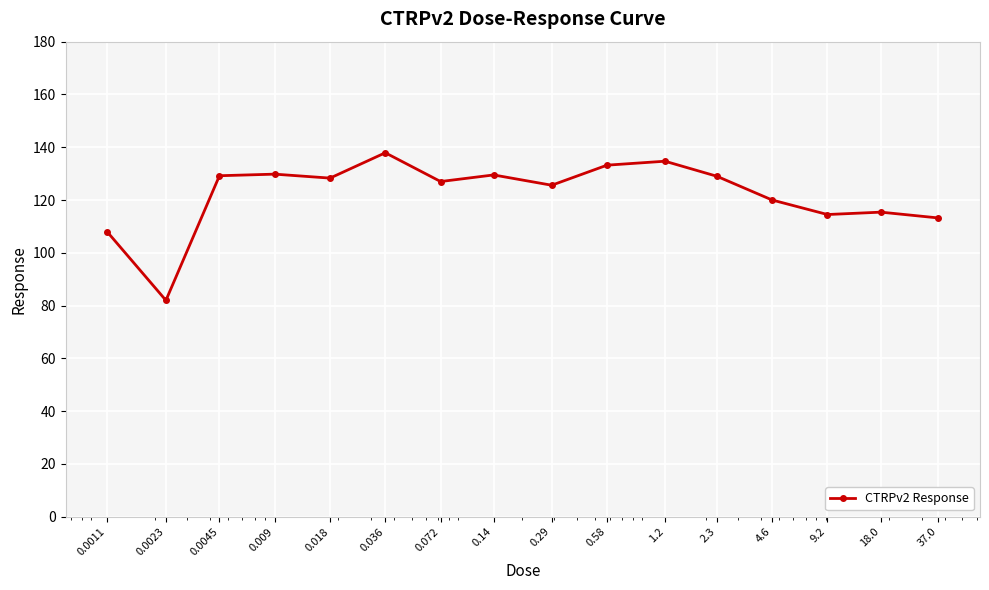

What is the average value?

122.3